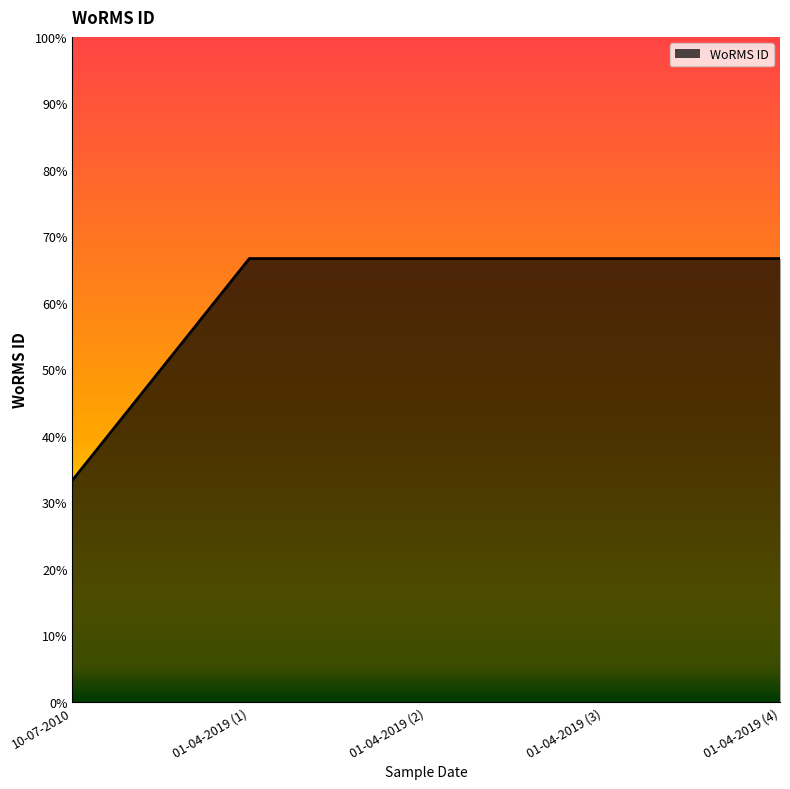

Does the chart display data point markers on the line(s)?

No